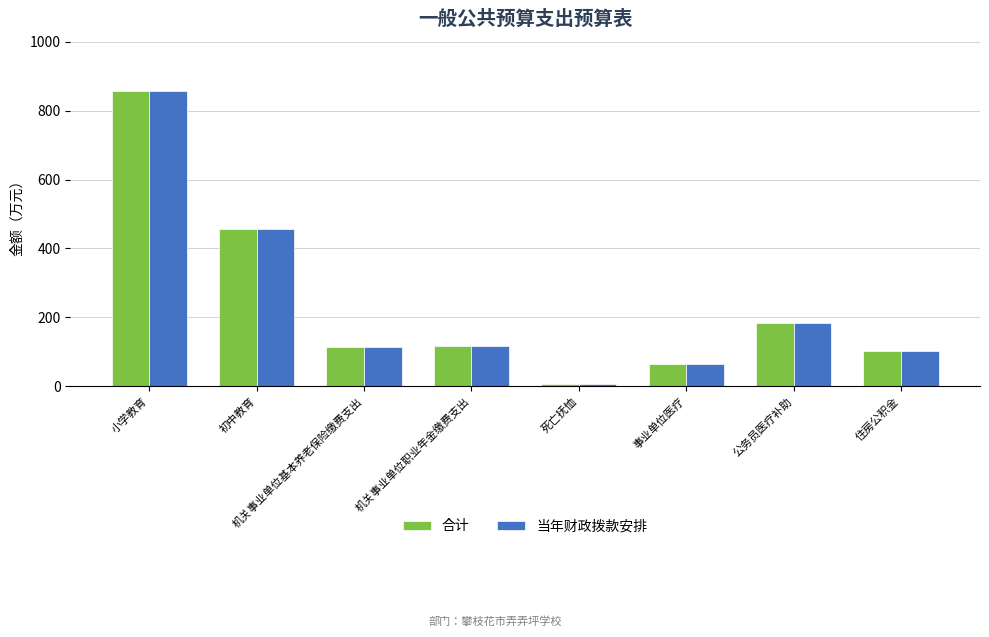

Is the value of 合计 at 机关事业单位职业年金缴费支出 greater than the value of 当年财政拨款安排 at 事业单位医疗?

Yes